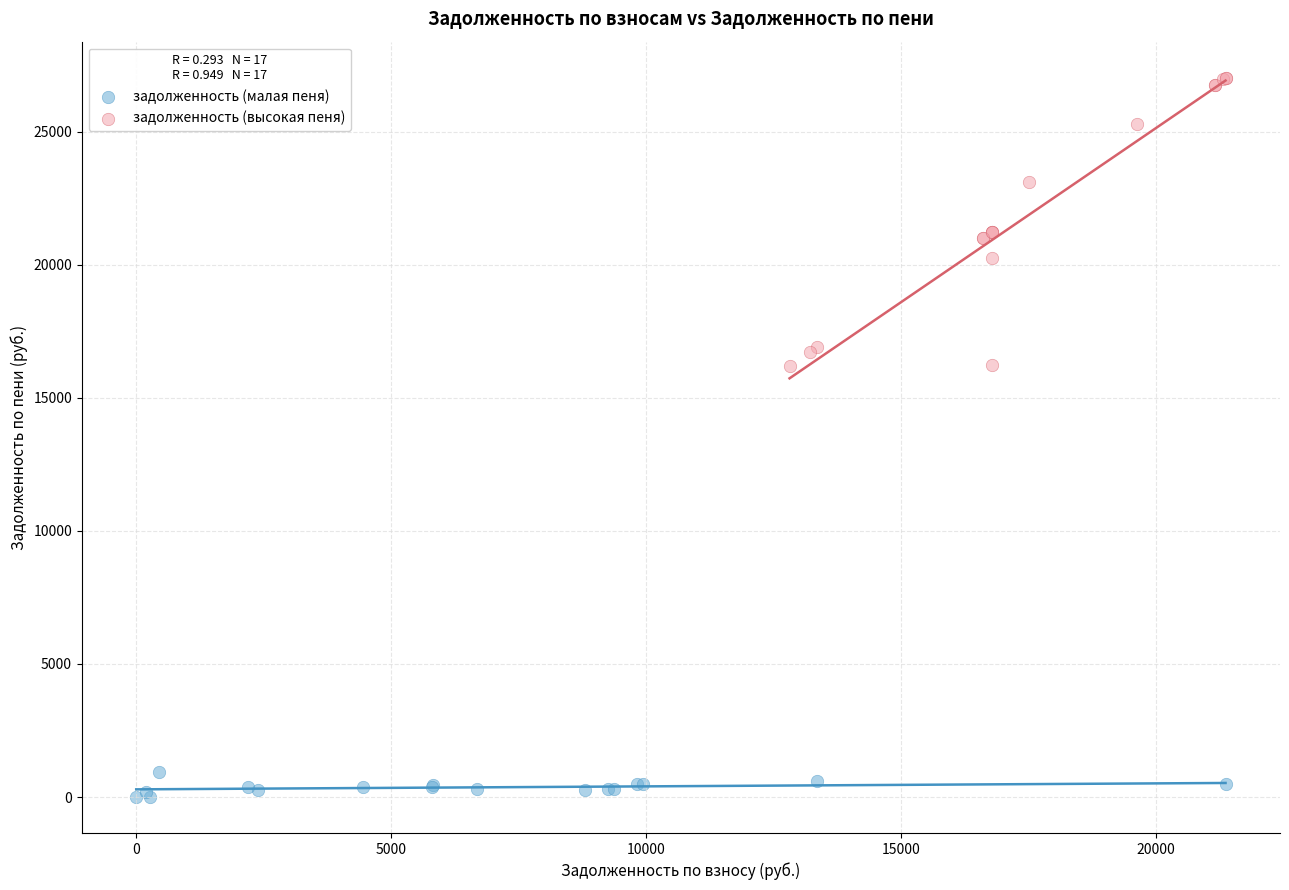

Which series contains the highest Y value?

задолженность (высокая пеня)